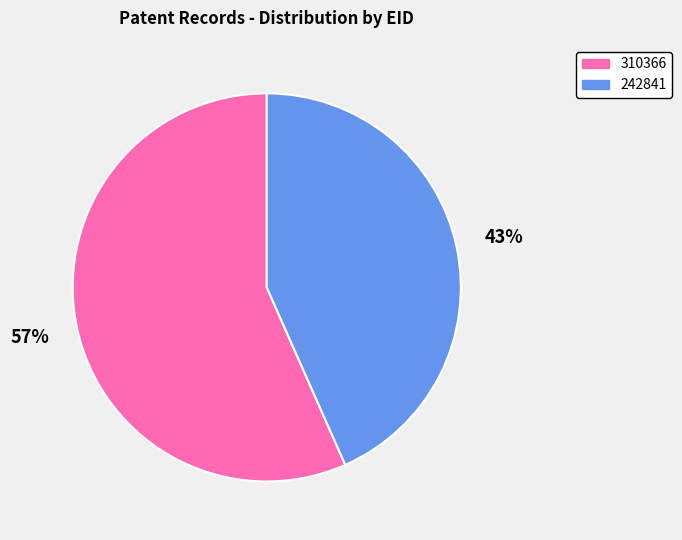

Do 310366 and 242841 together represent more than half of the pie?

Yes